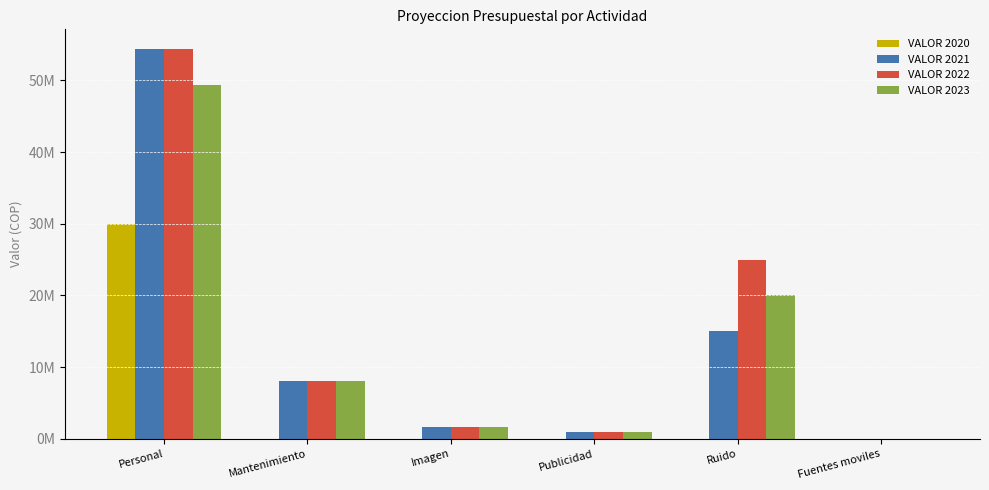

List the series in order of their peak value, highest first.

VALOR 2021, VALOR 2022, VALOR 2023, VALOR 2020